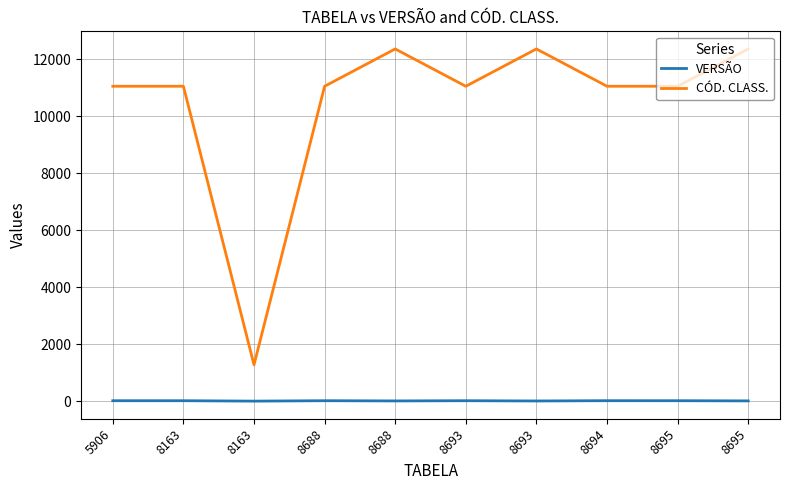

Which label corresponds to the largest value in the chart?

8688